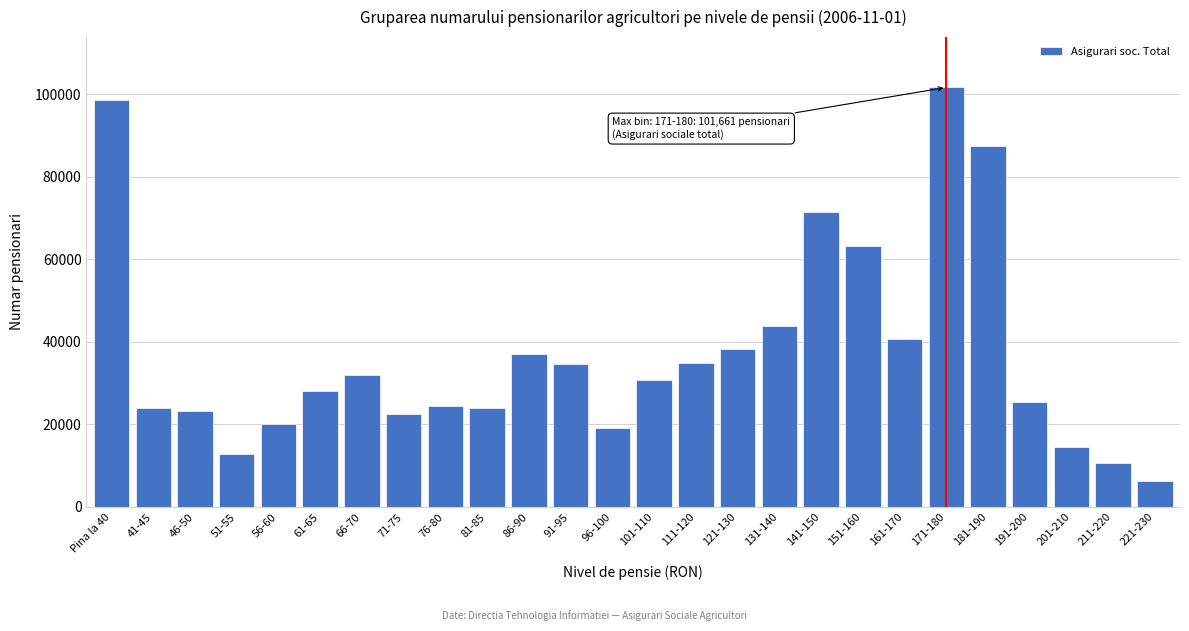

What is the approximate value at 131-140?

43747